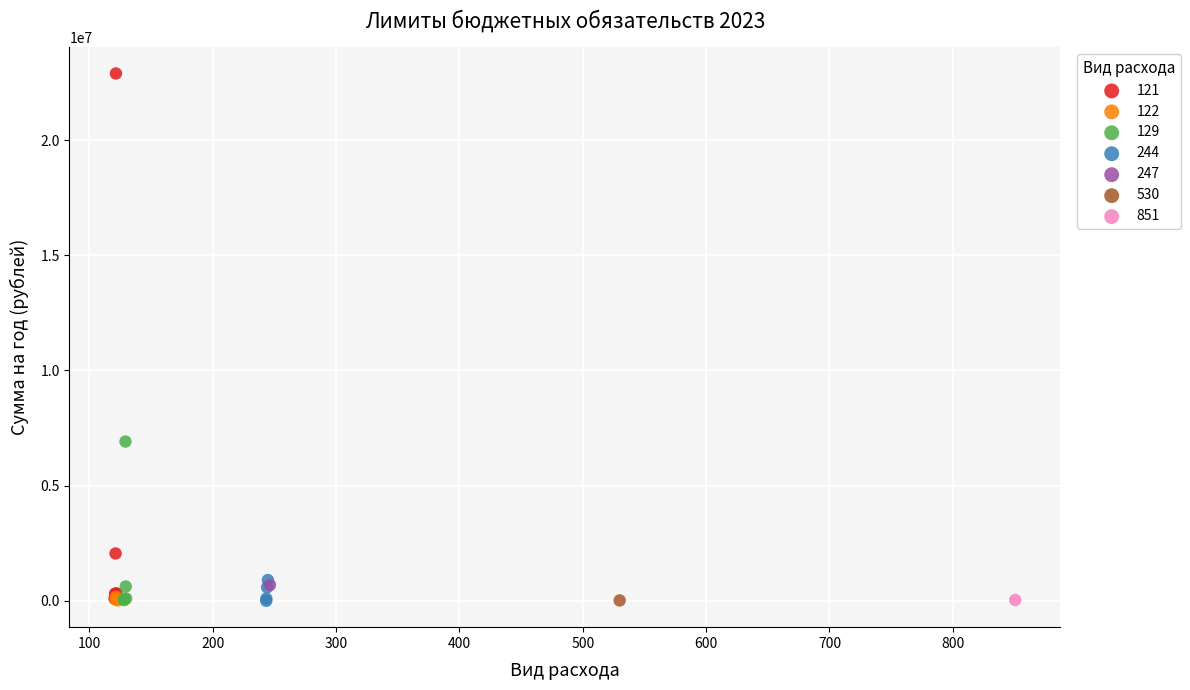

Which series reaches the maximum Y coordinate?

121